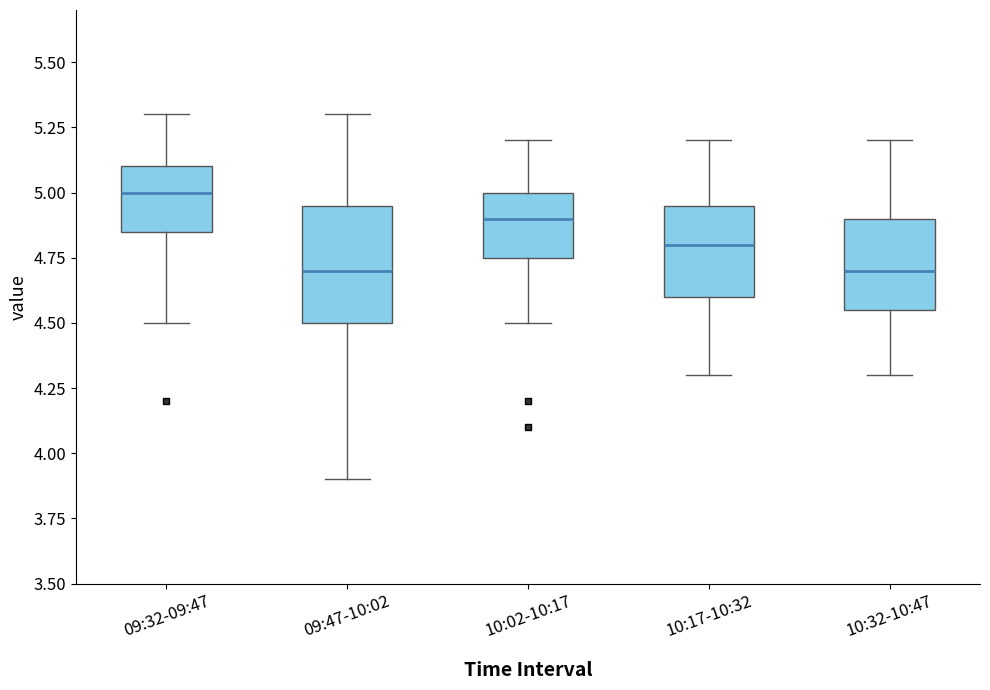

Reading left to right, transcribe this box plot: for each box, give where its median line is, the range the box spans, and where its two whiskers end, as read against the y-axis. The values are not printed on the chart, so give them approximately, as read against the axis.

09:32-09:47: median 5.00, box 4.85 to 5.10, whiskers 4.50 to 5.30
09:47-10:02: median 4.70, box 4.50 to 4.95, whiskers 3.90 to 5.30
10:02-10:17: median 4.90, box 4.75 to 5.00, whiskers 4.50 to 5.20
10:17-10:32: median 4.80, box 4.60 to 4.95, whiskers 4.30 to 5.20
10:32-10:47: median 4.70, box 4.55 to 4.90, whiskers 4.30 to 5.20